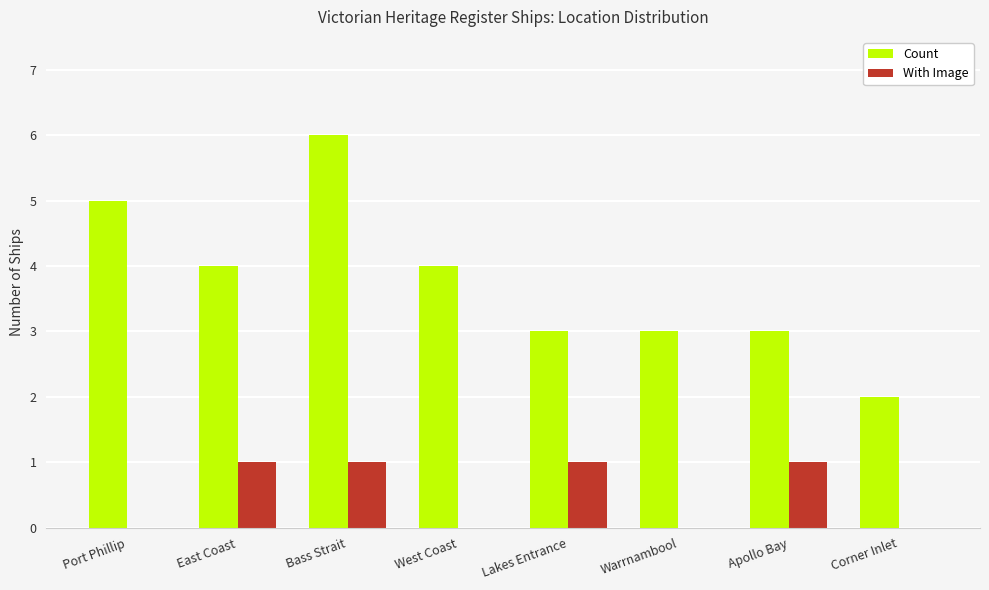

Which series changed the most between East Coast and Lakes Entrance?

Count